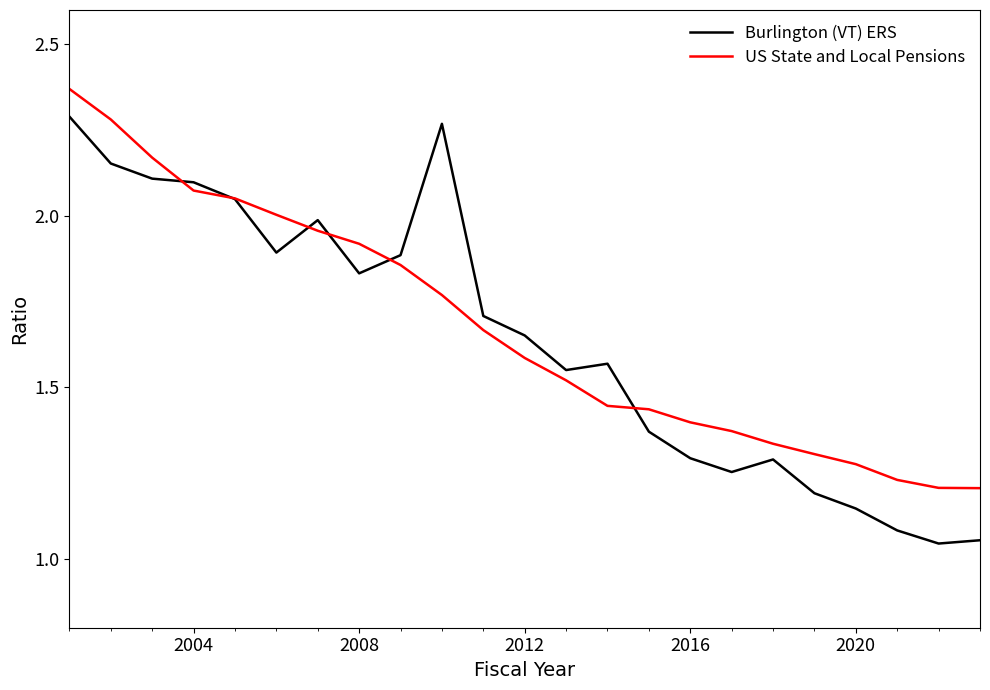

Which series has the widest spread of values?

Burlington (VT) ERS